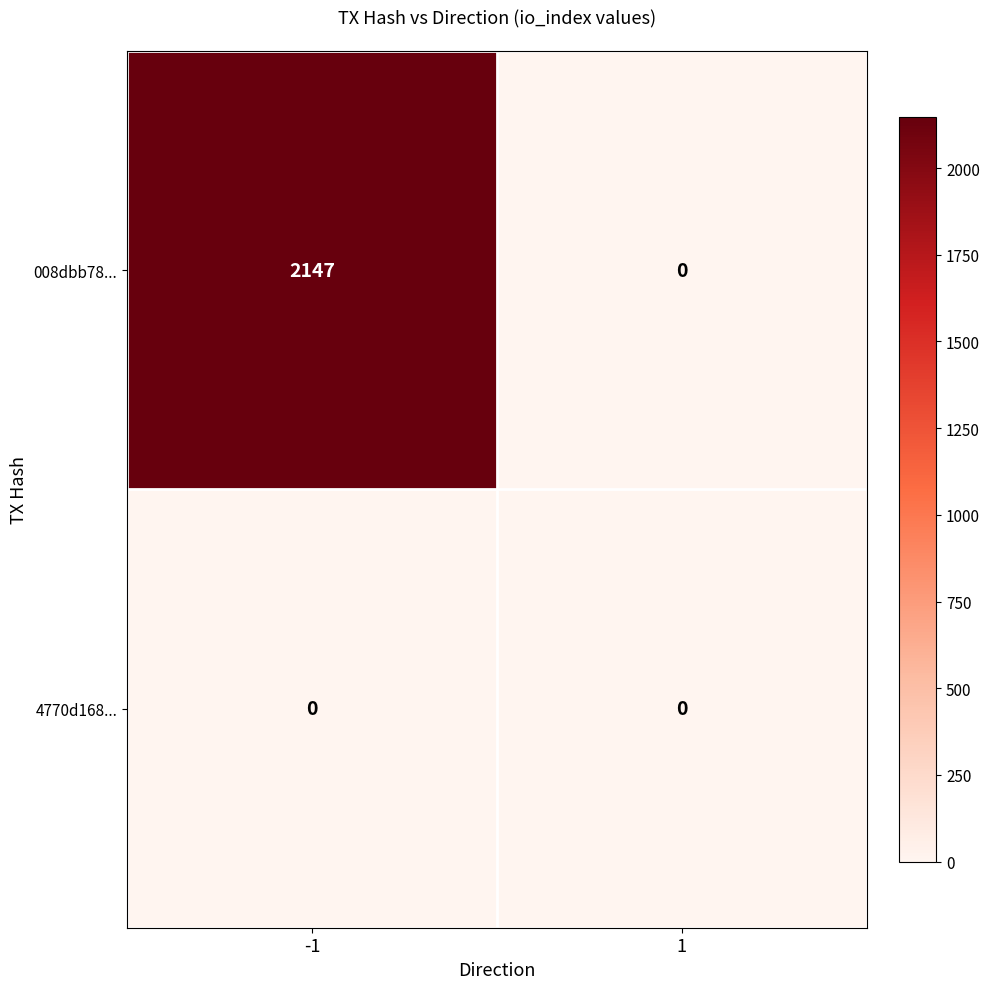

At how many categories does at least one series exceed 1572?

1